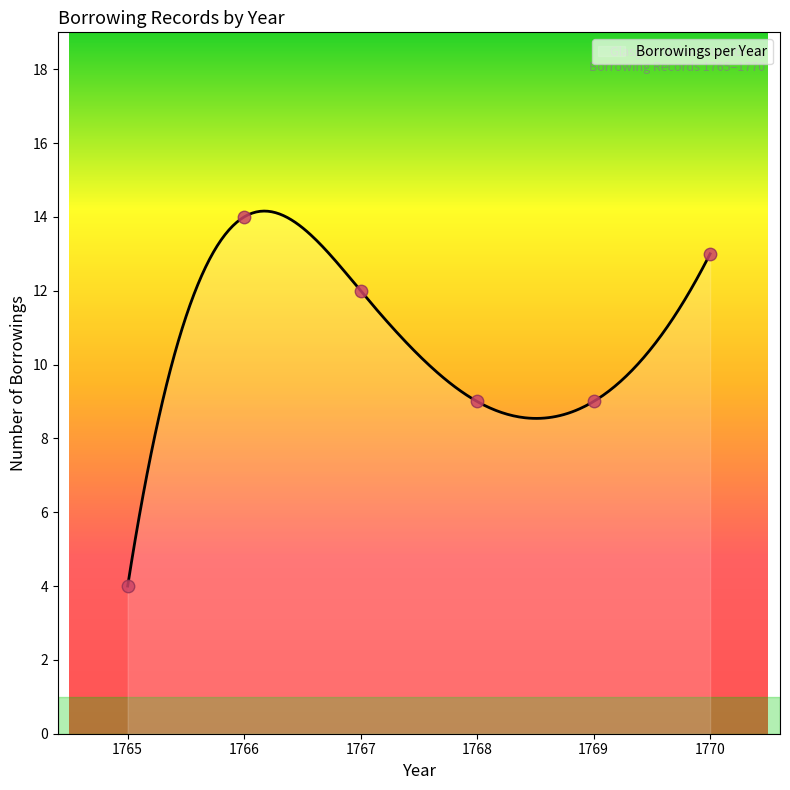

What is the minimum value for Borrowings per Year?

4.0